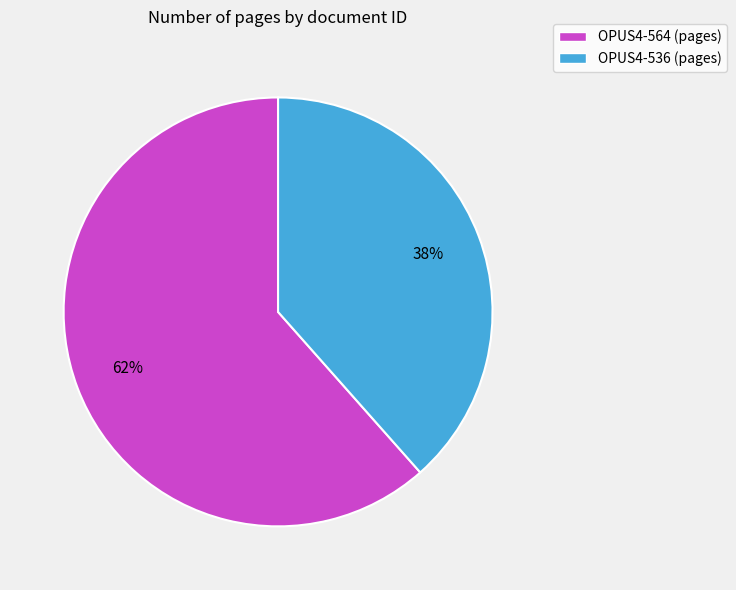

Which category has the biggest portion of the pie?

OPUS4-564